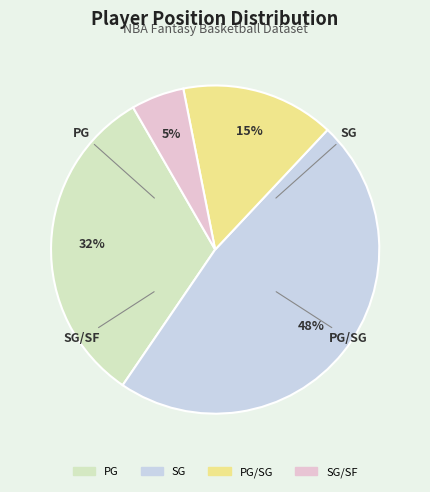

Is there any slice that represents more than half of the pie?

No